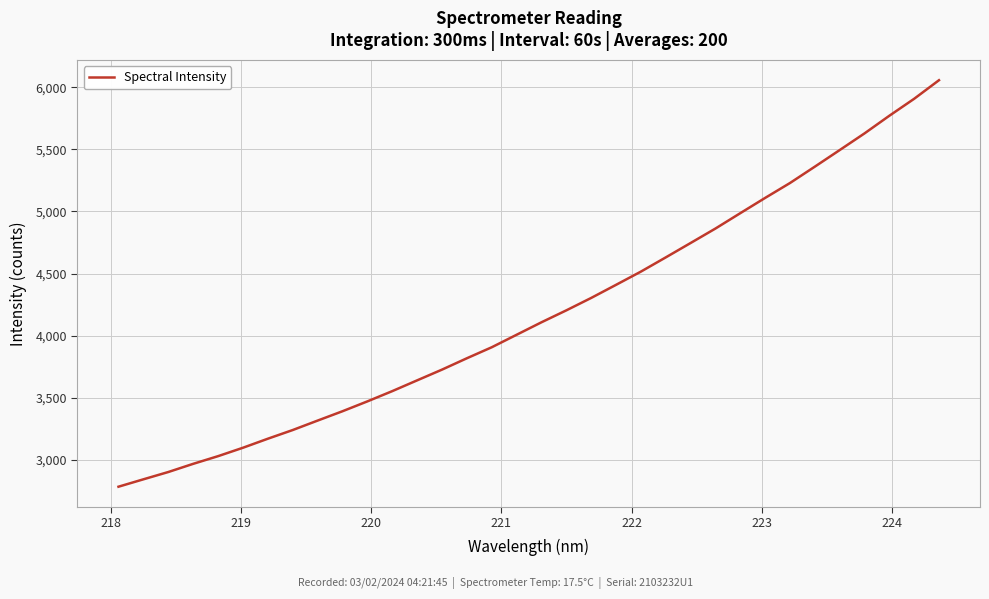

What is the minimum value shown in the chart?

2783.2